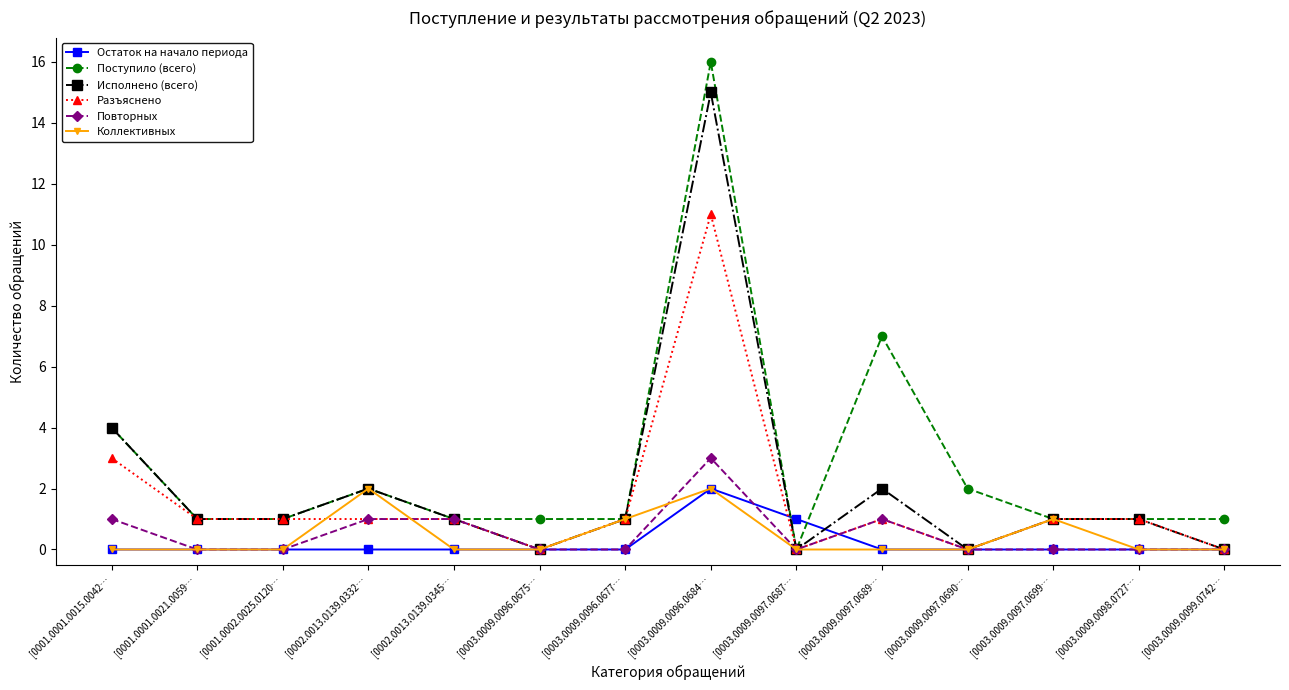

At which category is the sum across all series the highest?

[0003.0009.0096.0684…